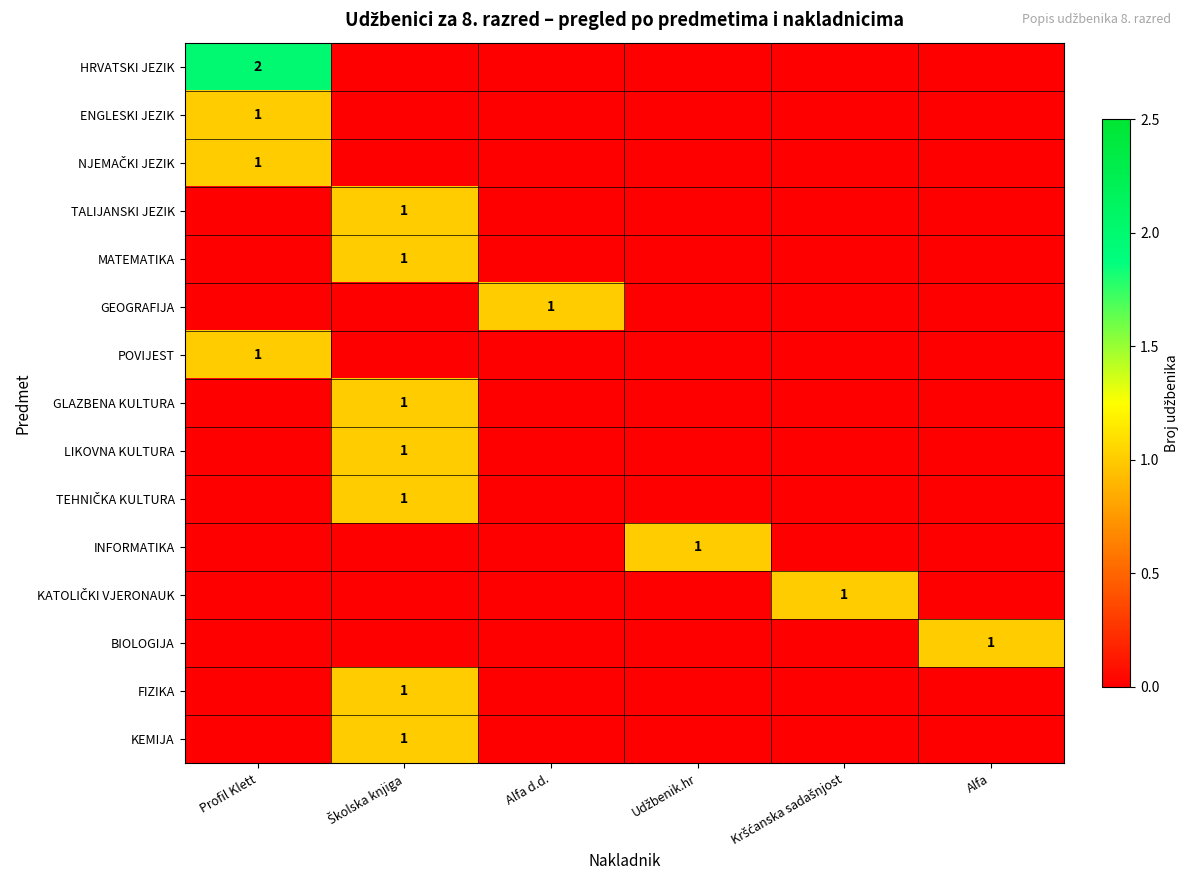

Which has a higher value, Kršćanska sadašnjost or Profil Klett?

Profil Klett